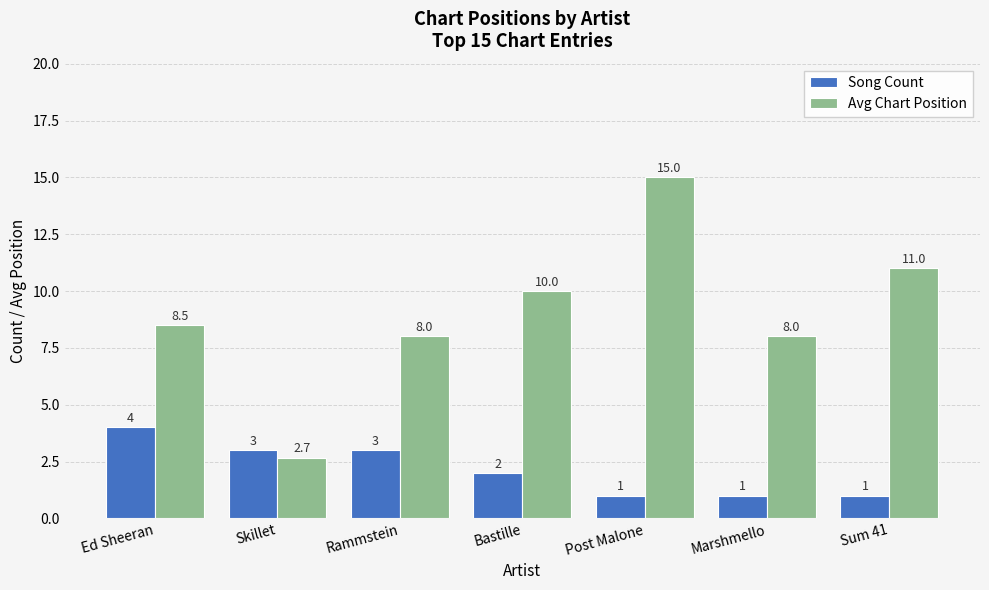

What is the total value across all series at Rammstein?

11.0